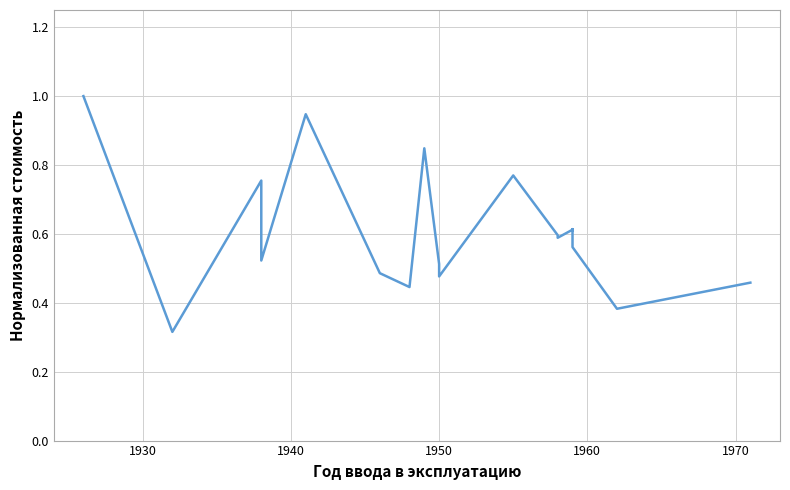

How many lines are shown in the chart?

1